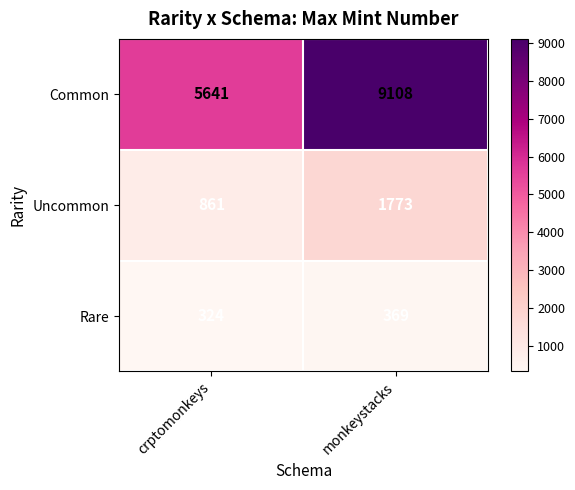

Rank the series by their maximum value, from highest to lowest.

Common, Uncommon, Rare